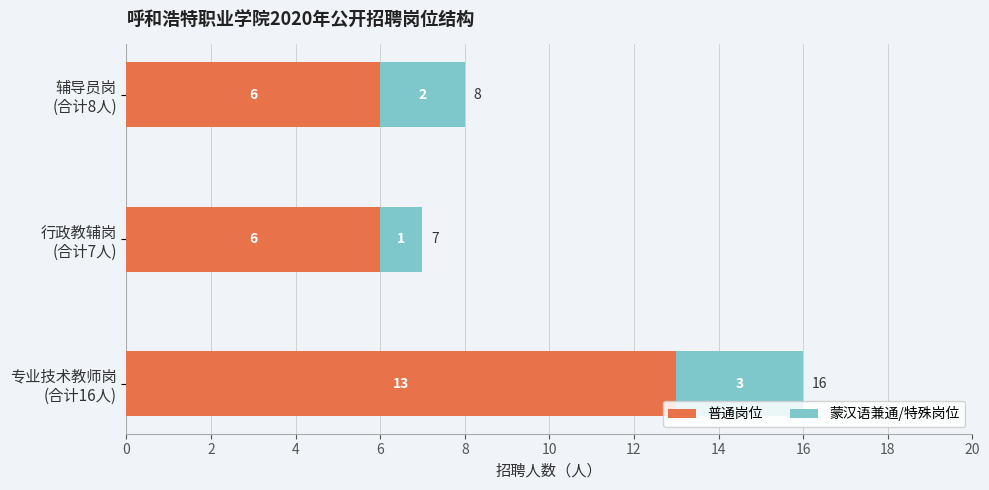

What is the minimum value for 普通岗位?

6